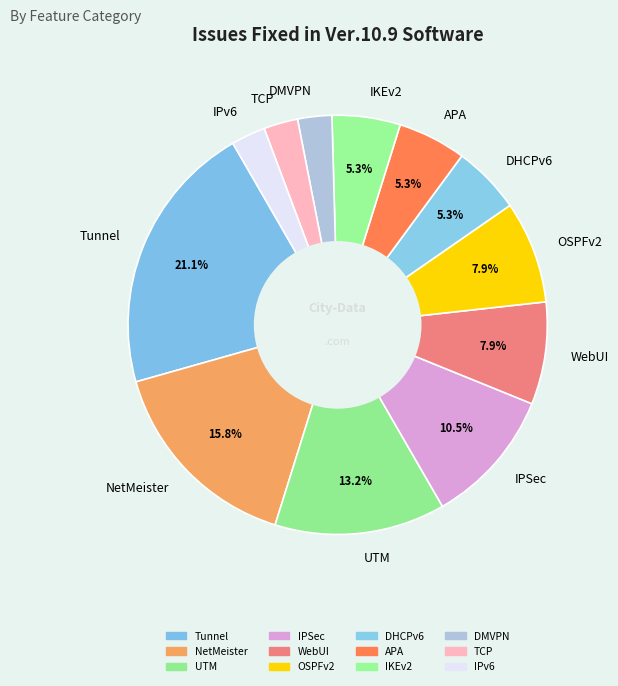

To the nearest percent, what percentage of the pie is TCP?

3%